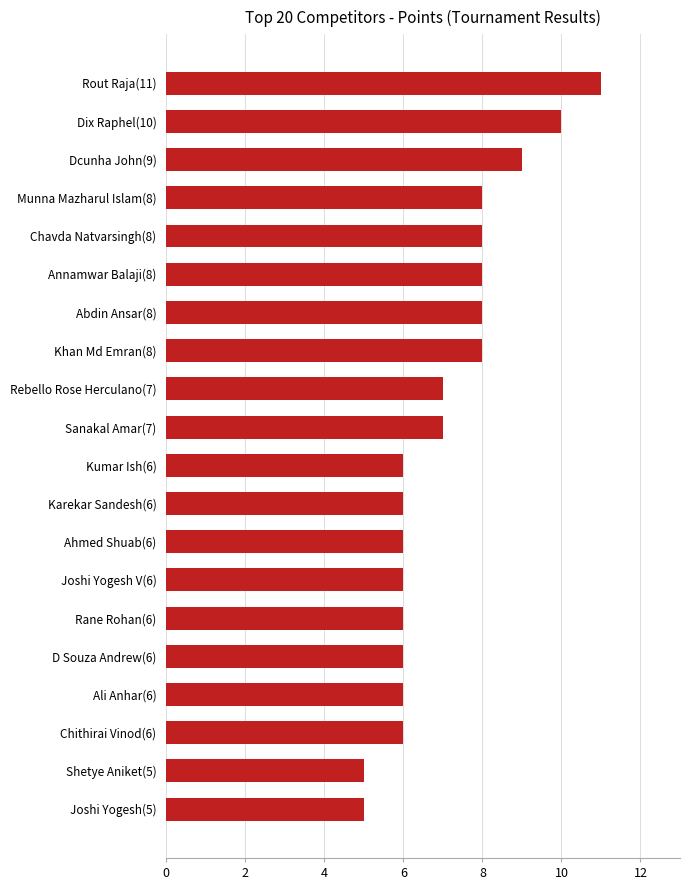

The value at Ahmed Shuab(6) is 2. True or false?

False